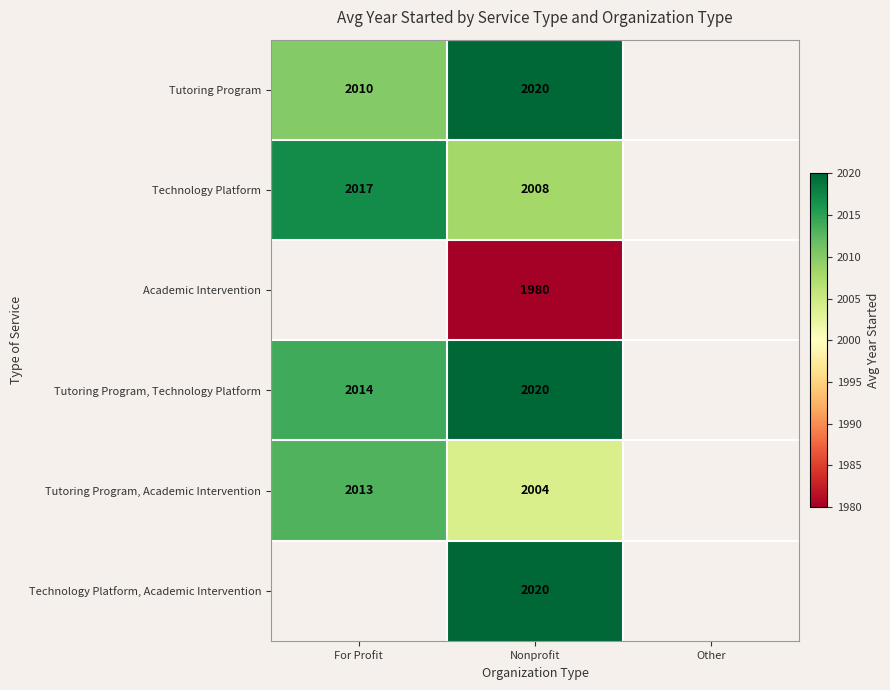

What is the greatest value displayed?

2020.0